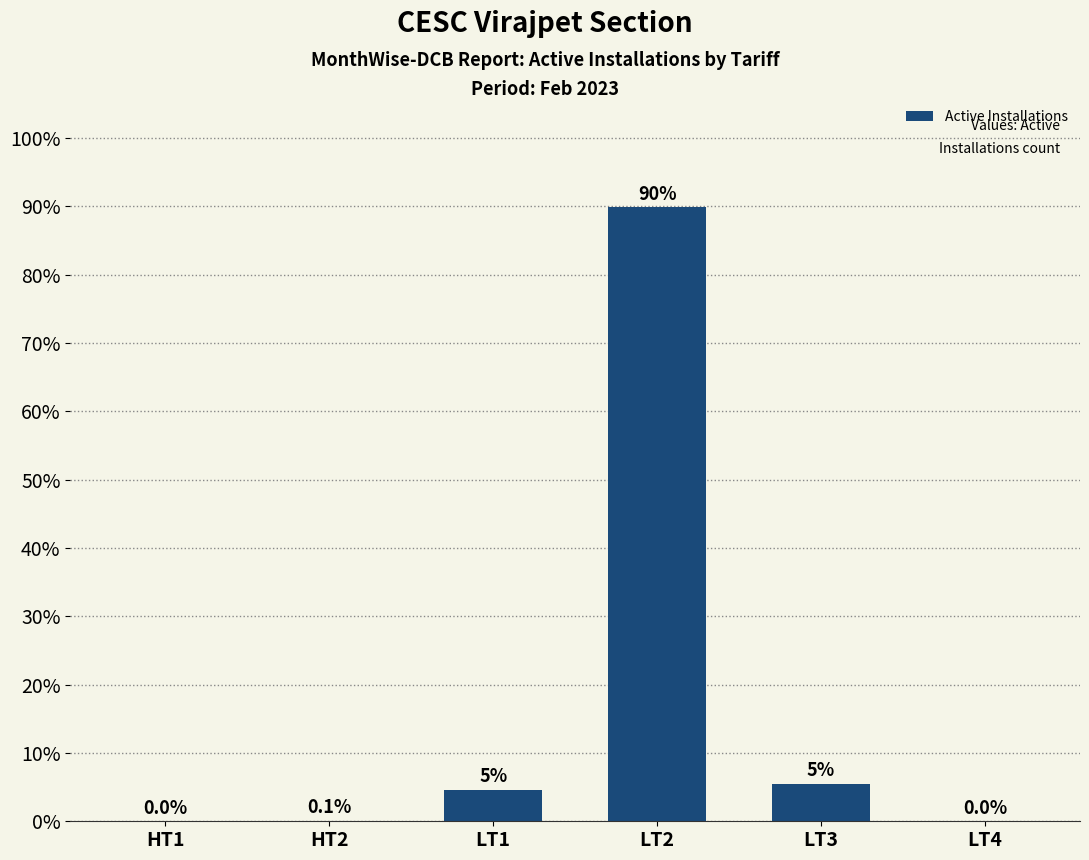

What is the sum of the values at LT2 and HT2?

89.9